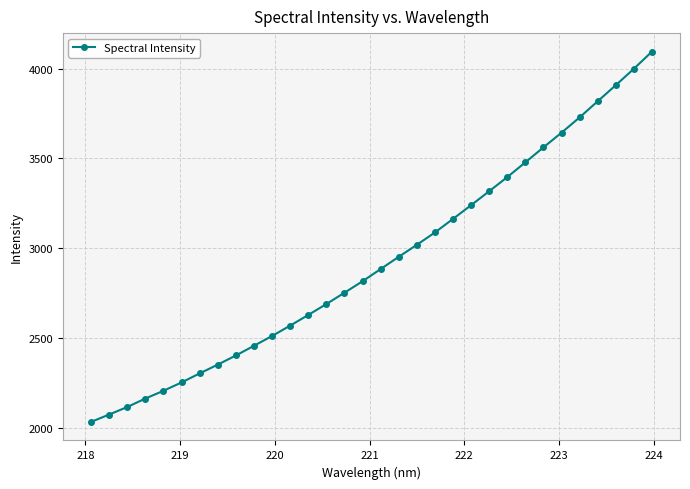

What is the sum of all values?

93588.7